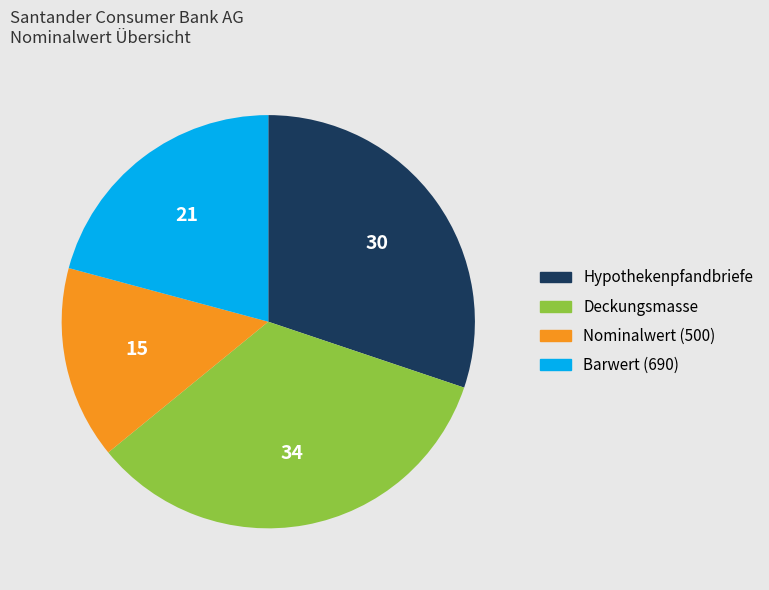

How many segments does this pie chart have?

4